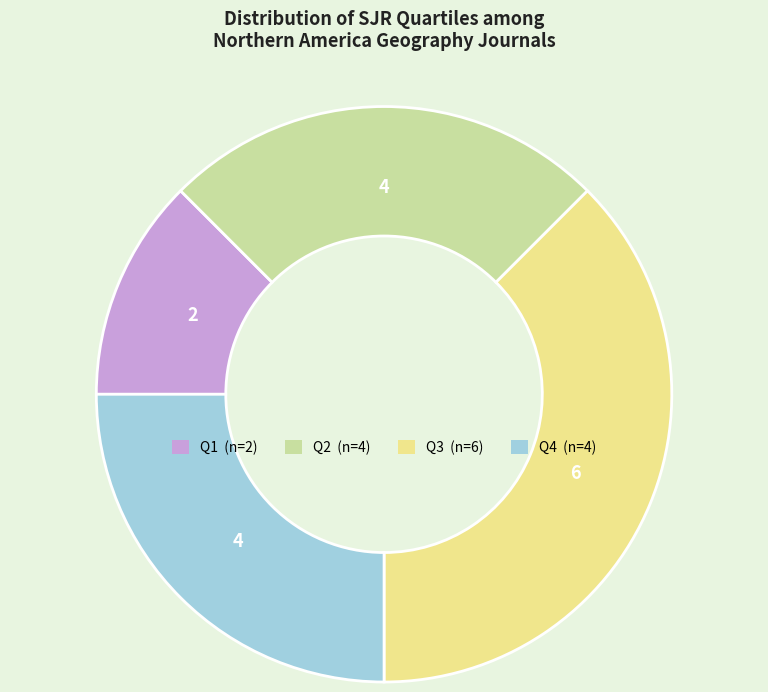

Which slice is the smallest?

Q1